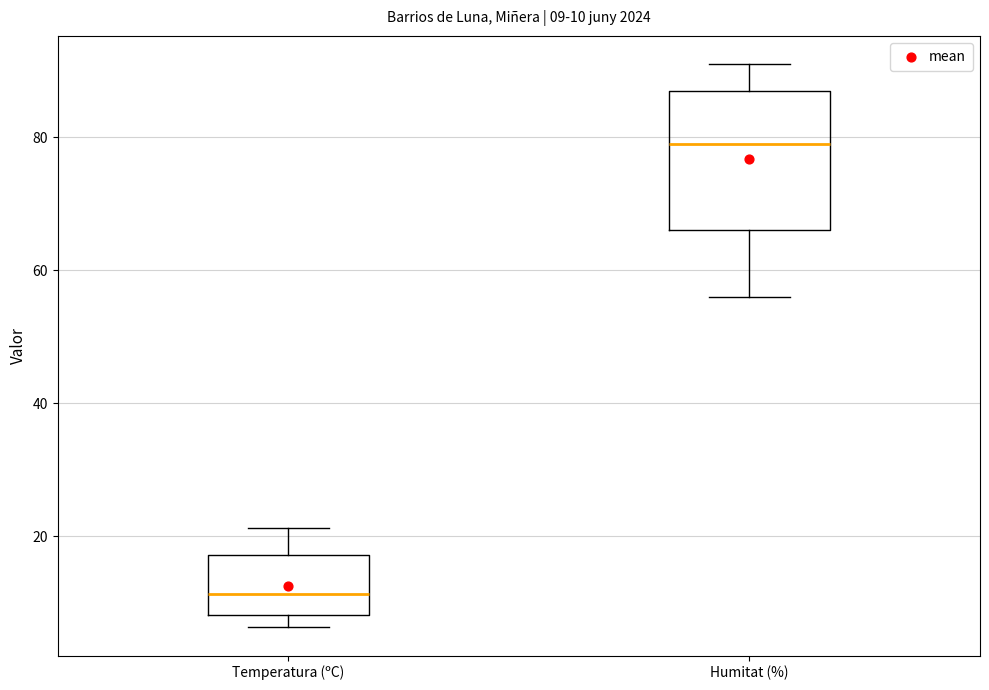

Which box is the tallest, from its lower edge to its upper edge?

Humitat (%)